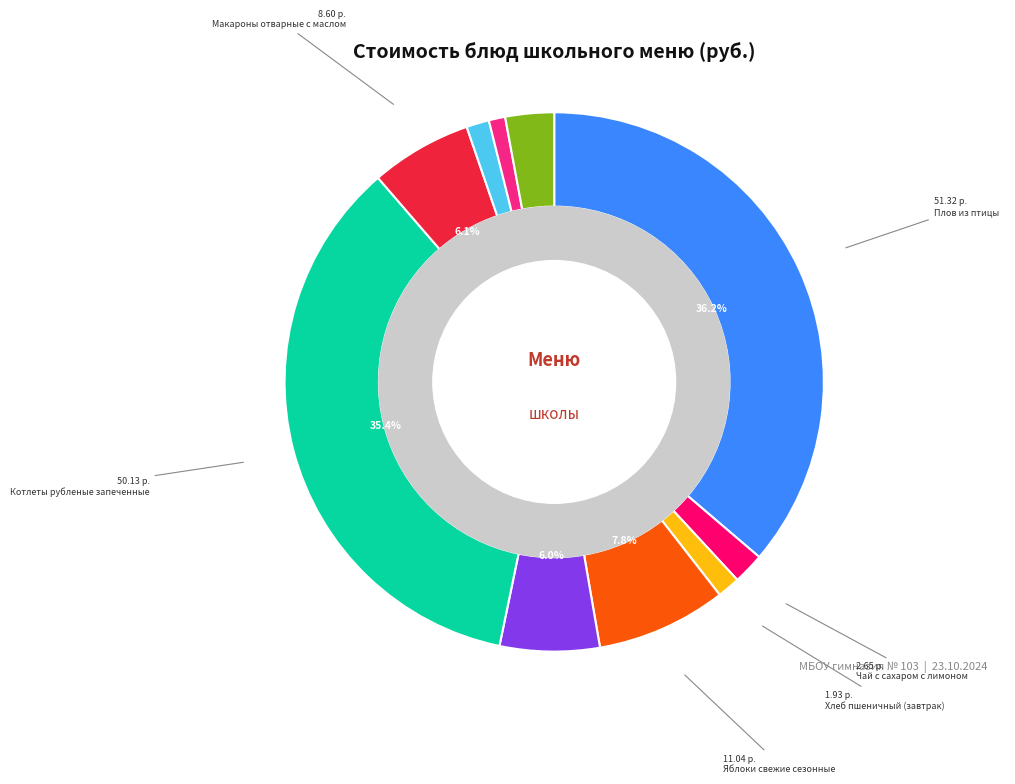

Does any single category account for the majority?

No